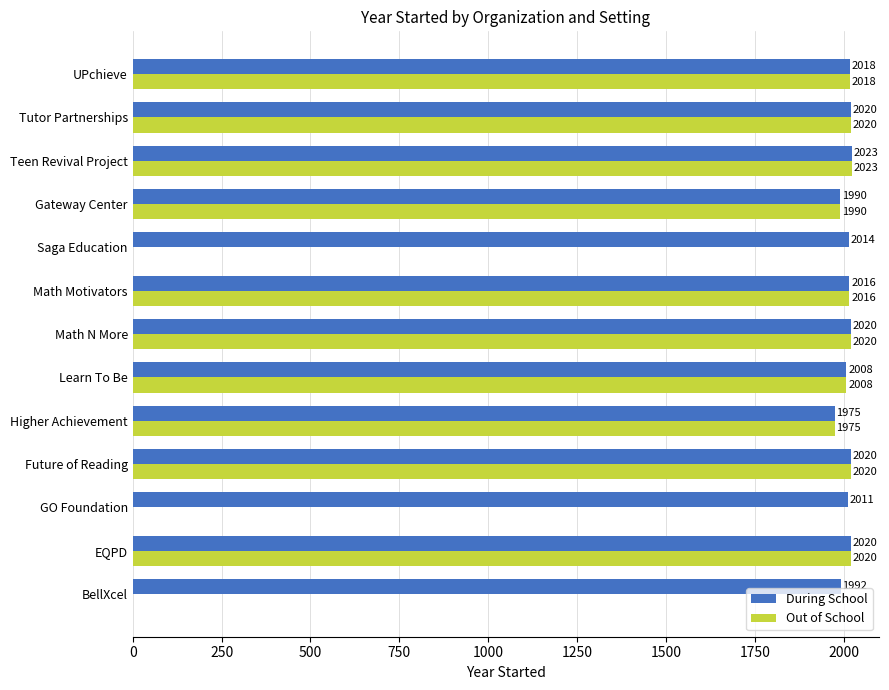

True or false: Out of School has a value of 2020 at EQPD.

True